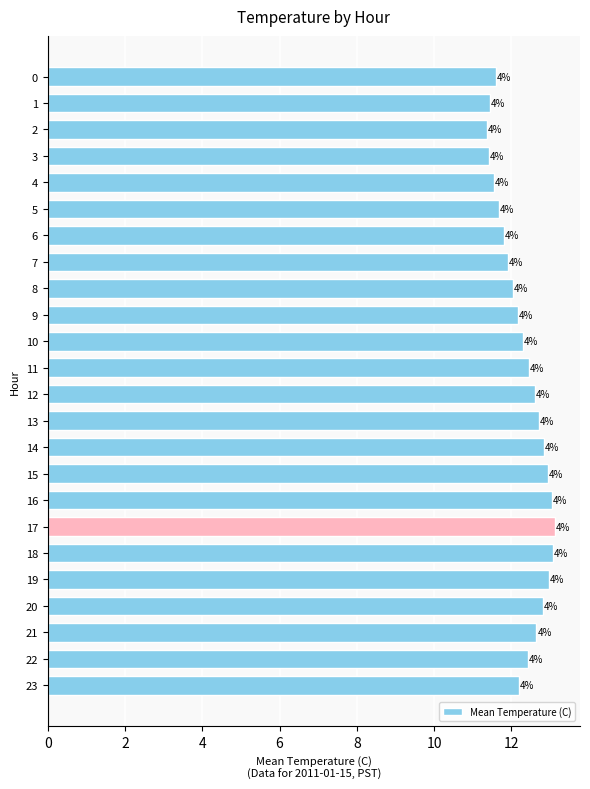

What is the minimum value shown in the chart?

11.4